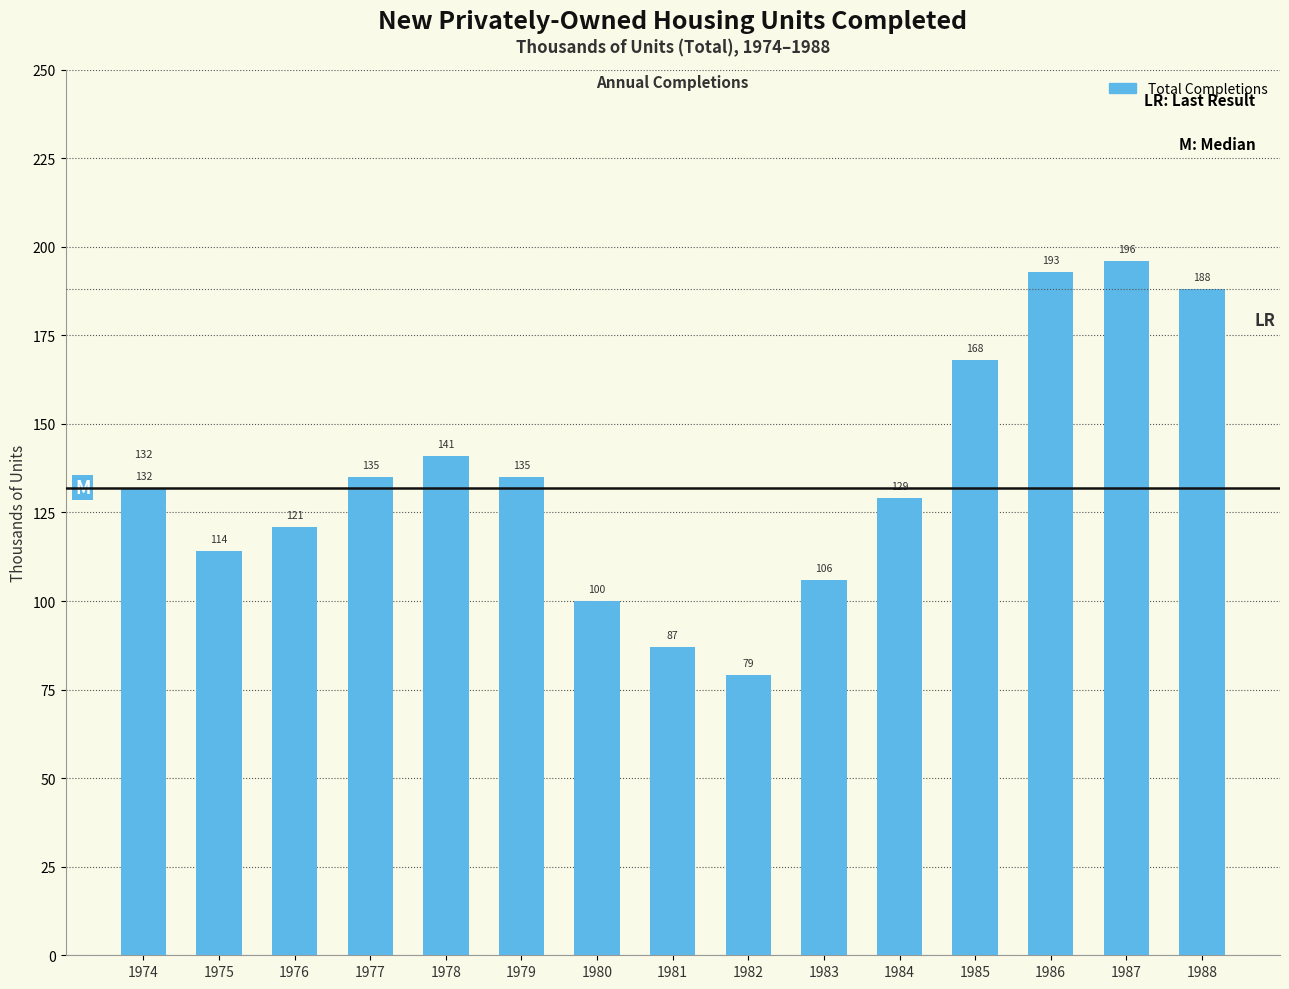

Reading left to right, transcribe all the data shown in this chart.

132	114	121	135	141	135	100	87	79	106	129	168	193	196	188